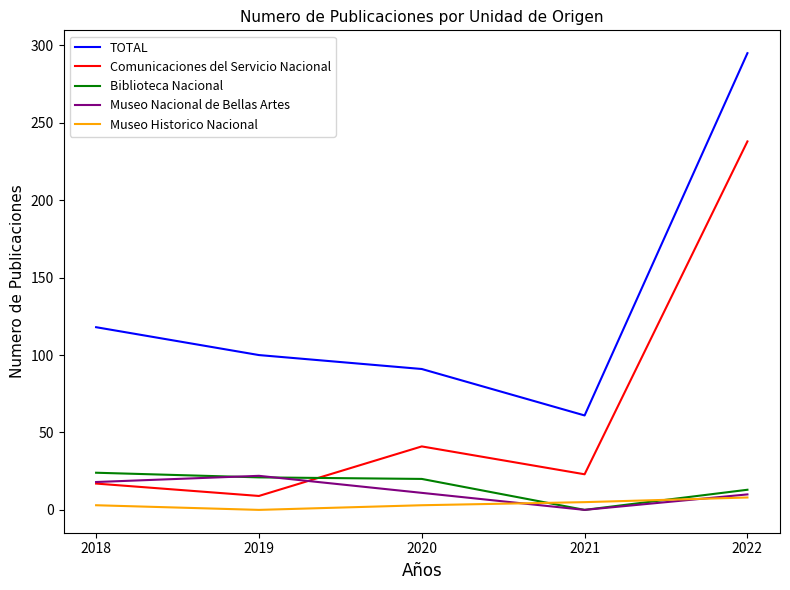

True or false: TOTAL and Museo Historico Nacional intersect in this chart.

False